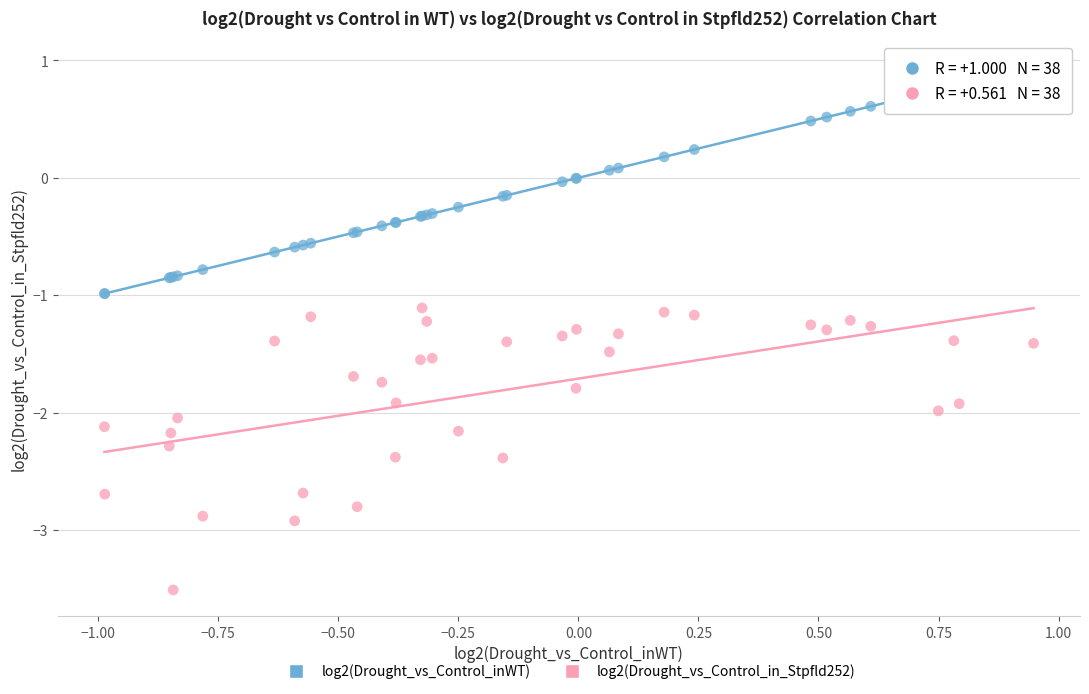

Which series reaches the minimum Y coordinate?

log2(Drought_vs_Control_in_Stpfld252)